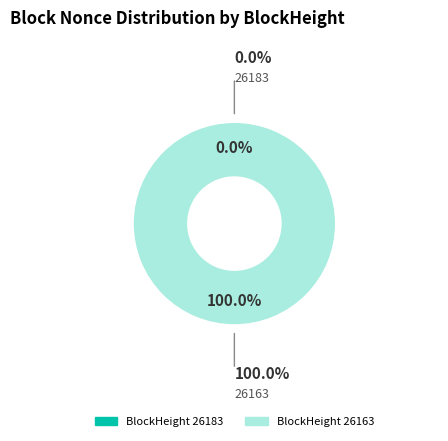

Rank the categories by value from highest to lowest.

26163, 26183